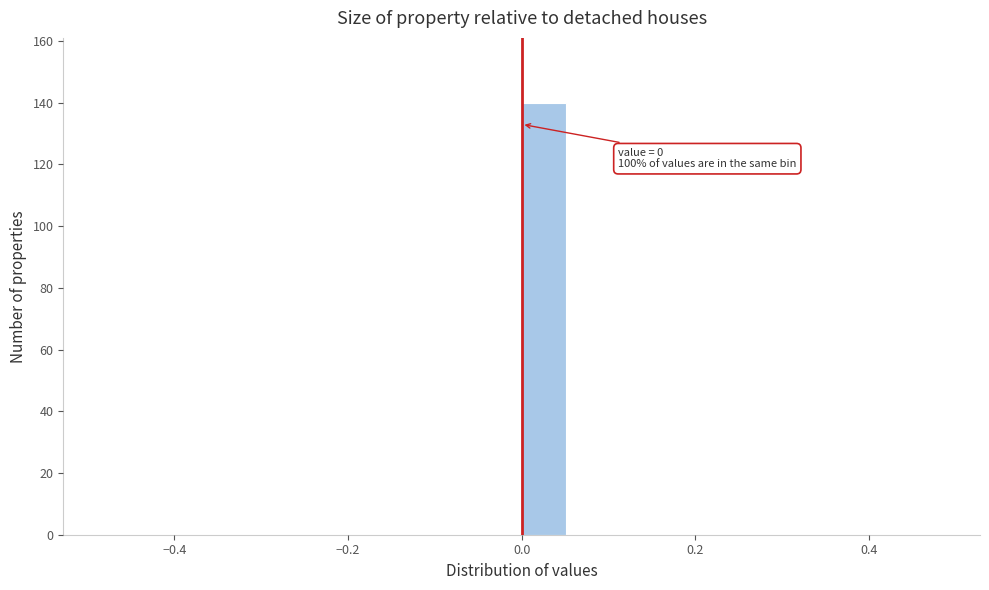

Read against the x-axis, roughly where is the centre of the tallest bar?

0.02